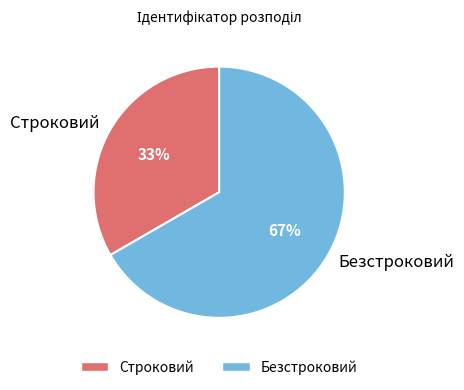

To the nearest percent, what percentage of the pie is Строковий?

33%